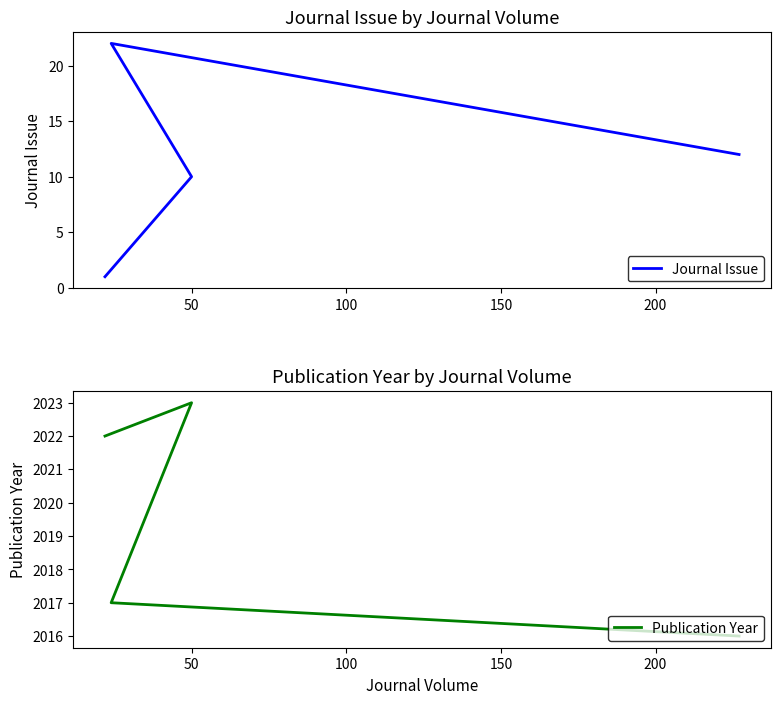

At 50, list the series in order from largest to smallest.

Publication Year, Journal Issue